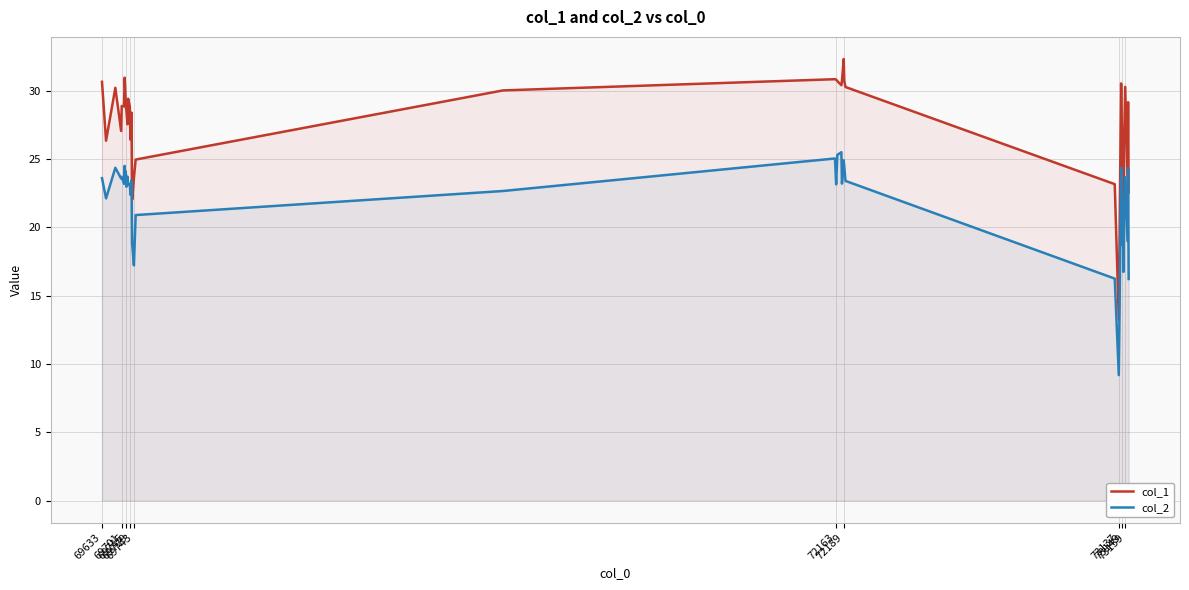

Rank the series by their maximum value, from highest to lowest.

col_1, col_2